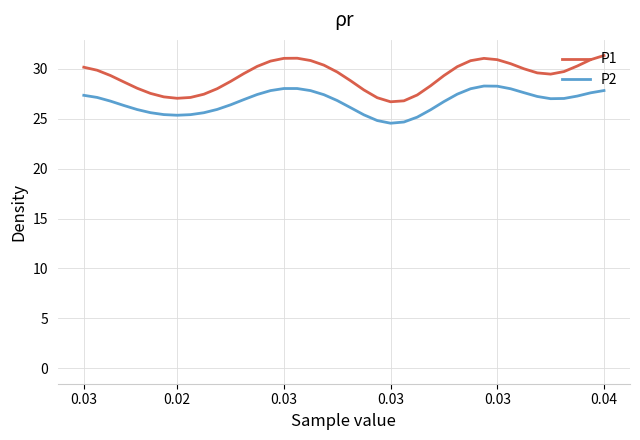

Reading right to left, transcribe all the data shown in this chart.

P1: 31.3	30.9	30.3	29.7	29.5	29.6	30.0	30.5	30.9	31.1	30.8	30.2	29.3	28.3	27.4	26.8	26.7	27.1	27.9	28.8	29.7	30.4	30.8	31.1	31.1	30.8	30.3	29.5	28.7	28.0	27.5	27.1	27.1	27.2	27.5	28.1	28.7	29.3	29.9	30.2
P2: 27.8	27.6	27.3	27.0	27.0	27.2	27.6	28.0	28.3	28.3	28.0	27.5	26.7	25.9	25.2	24.7	24.6	24.8	25.4	26.1	26.8	27.4	27.8	28.0	28.0	27.8	27.4	26.9	26.4	25.9	25.6	25.4	25.4	25.4	25.6	25.9	26.3	26.8	27.1	27.4